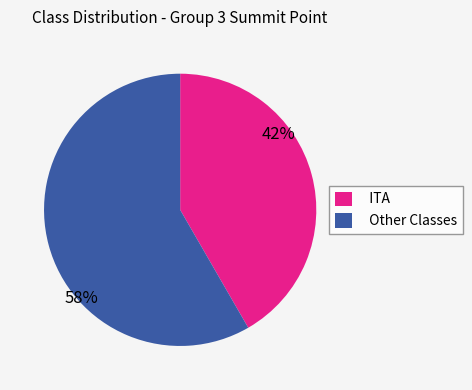

Do Other Classes and ITA together represent more than half of the pie?

Yes